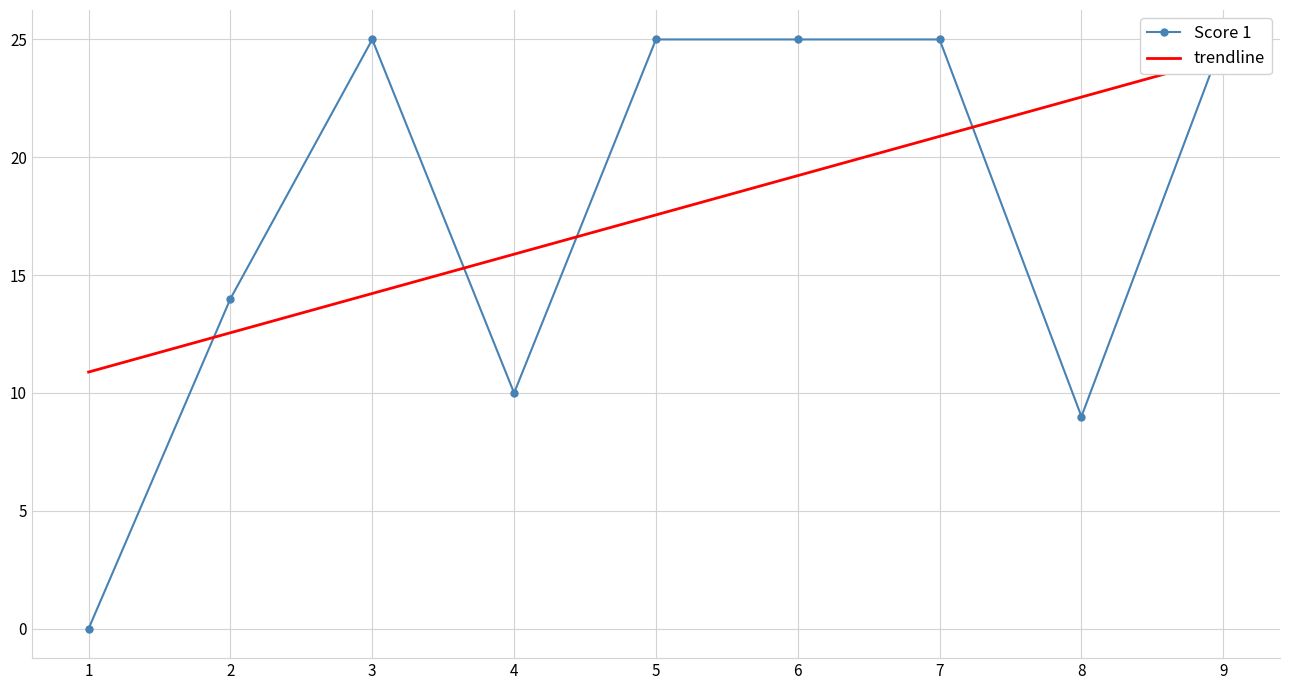

Which has a higher value, 2 or 8?

2